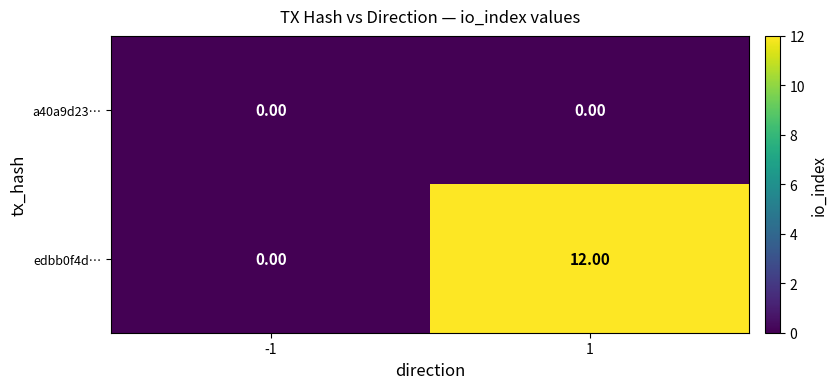

What is the difference between the maximum and minimum values in the edbb0f4d… series?

12